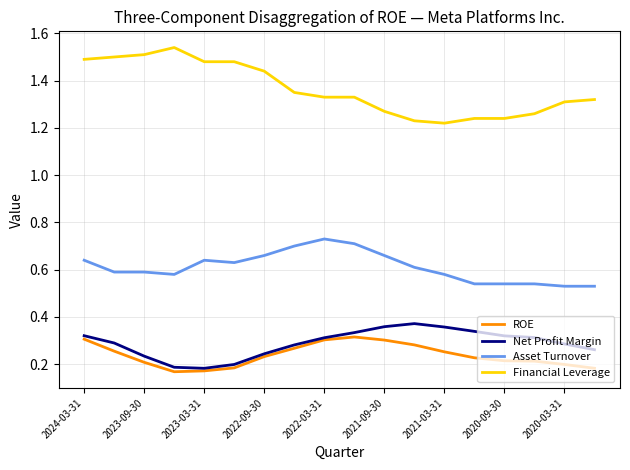

Which series has the largest total across all categories?

Financial Leverage